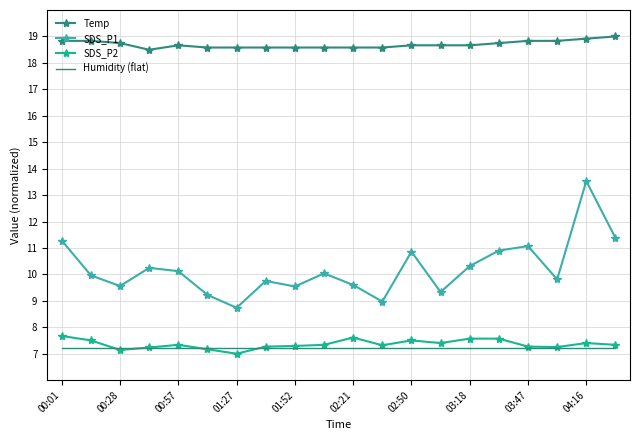

Which series has the largest total across all categories?

Temp